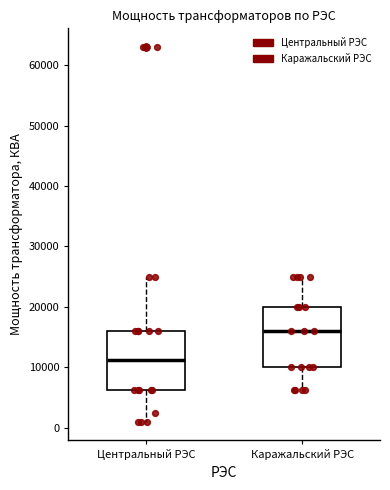

Which box's median line is the lowest?

Центральный РЭС